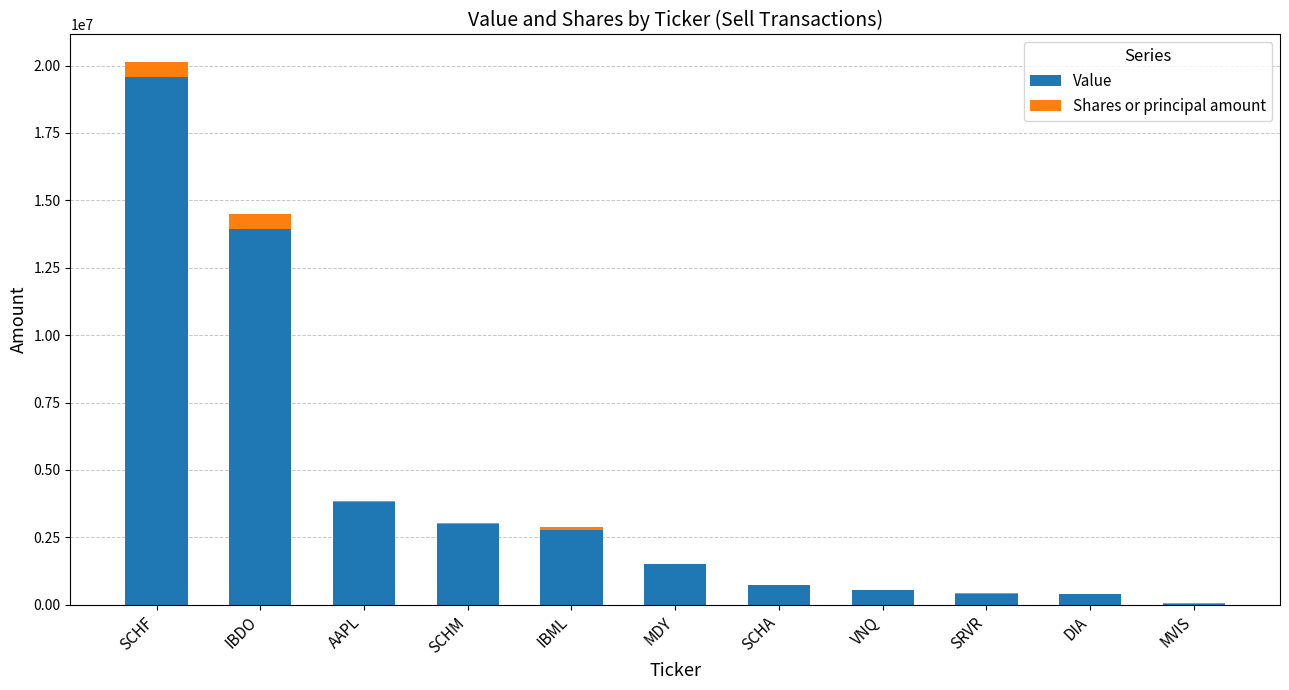

Is it true that Value equals 1497014 at MDY?

True